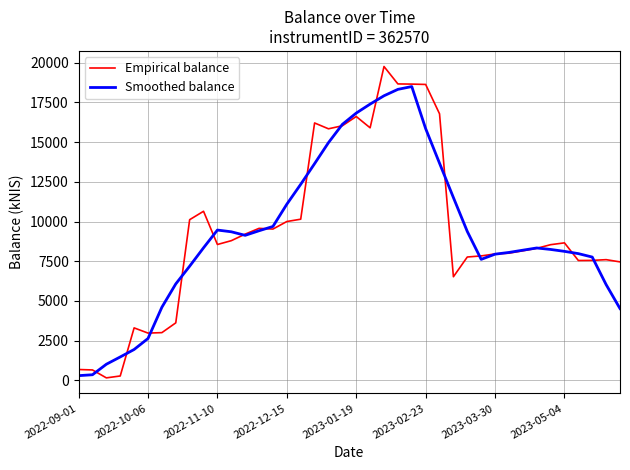

In Empirical balance, how many points are higher than both neighbors (excluding endpoints)?

8